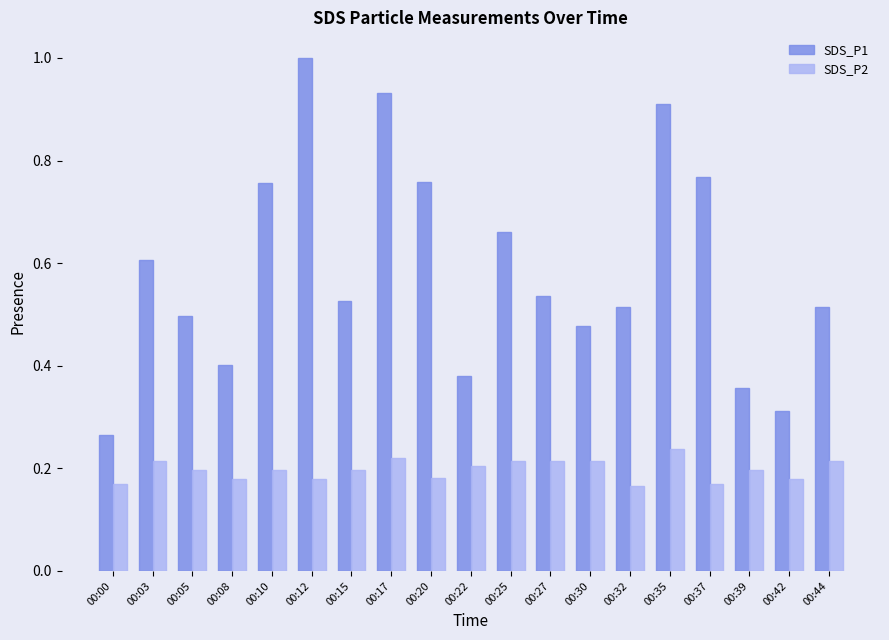

Which series has the widest spread of values?

SDS_P1